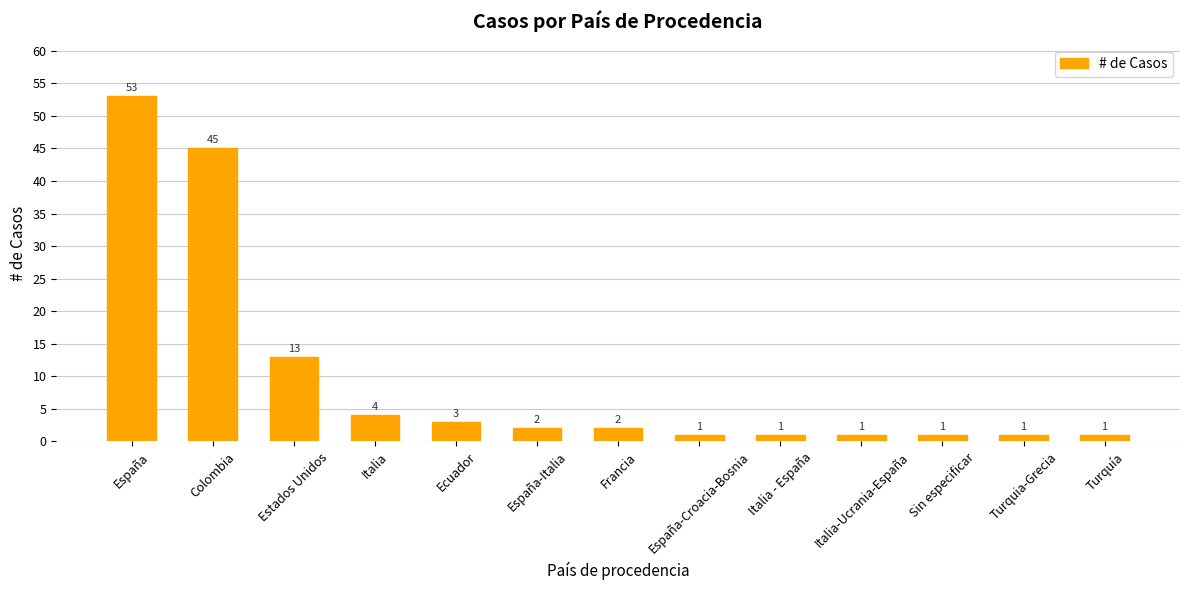

What is the sum of all values?

128